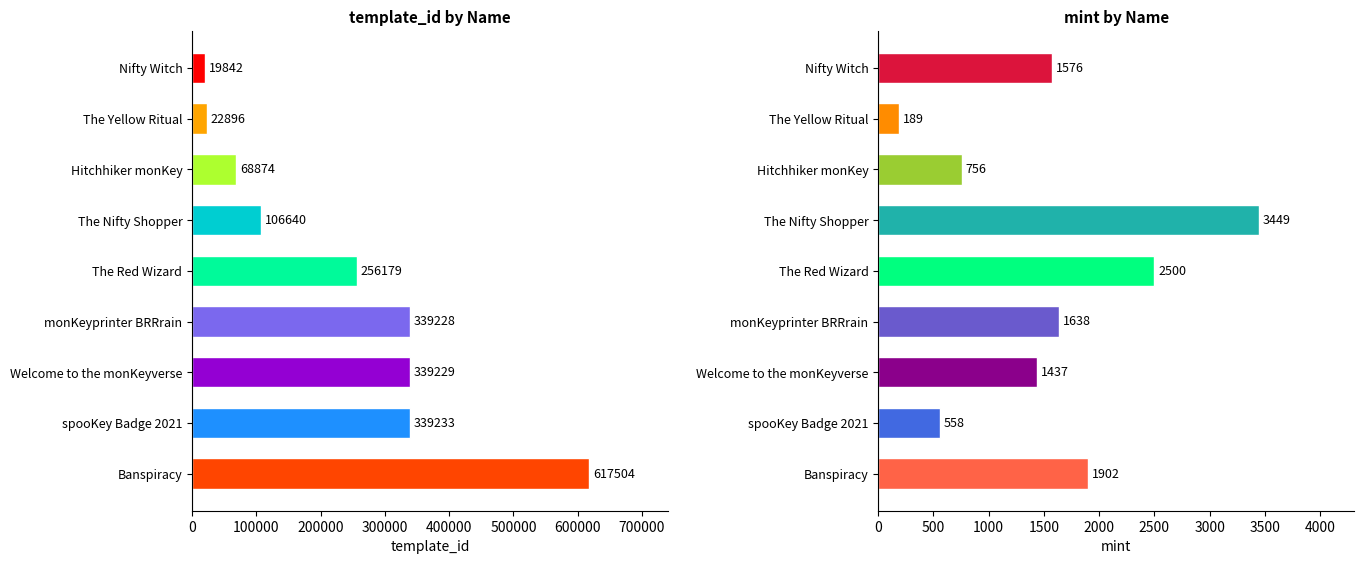

Reading right to left, extract all data points from this chart.

template_id: 617504	339233	339229	339228	256179	106640	68874	22896	19842
mint: 1902	558	1437	1638	2500	3449	756	189	1576